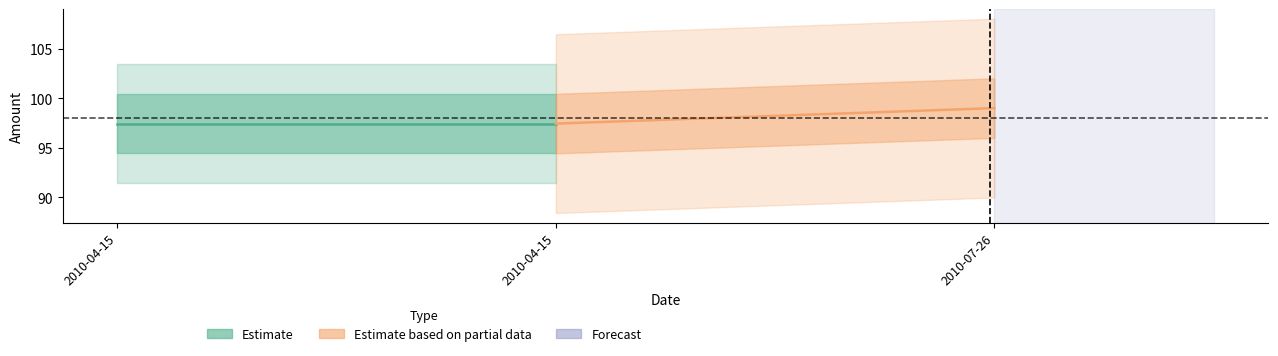

What is the value of the Estimate point at the 2nd from the left?

97.4